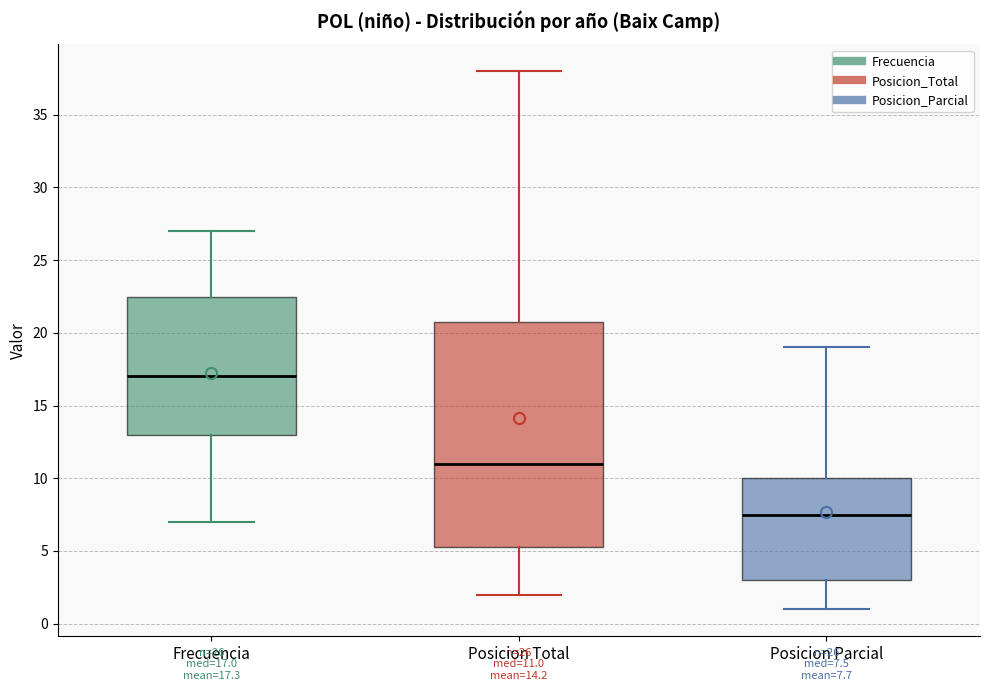

Which box has the highest median line?

Frecuencia